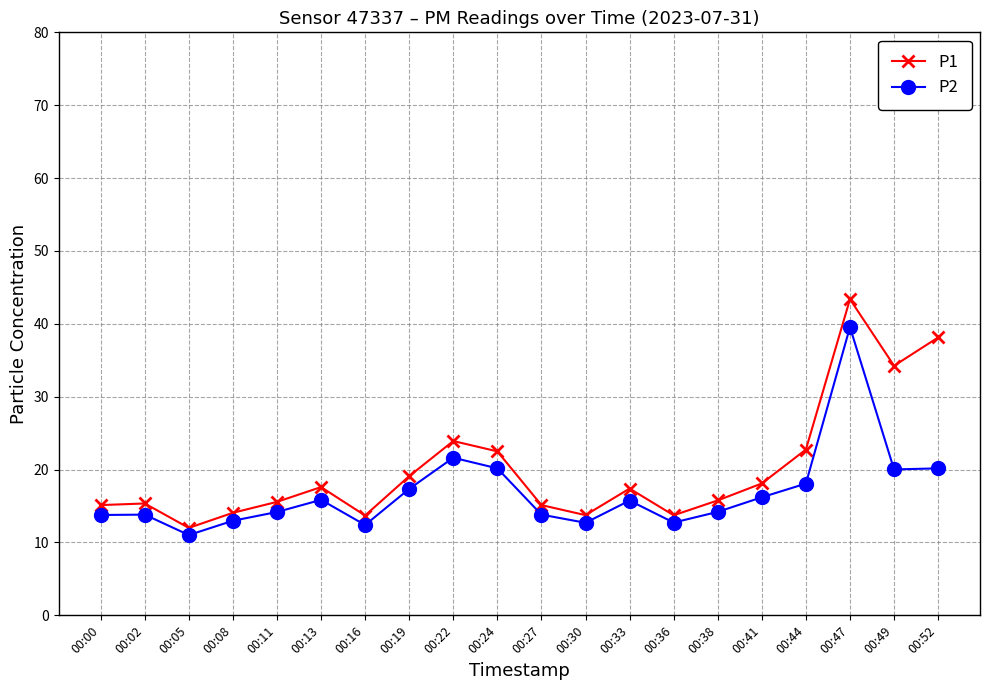

Which series has the largest range (max minus min)?

P1